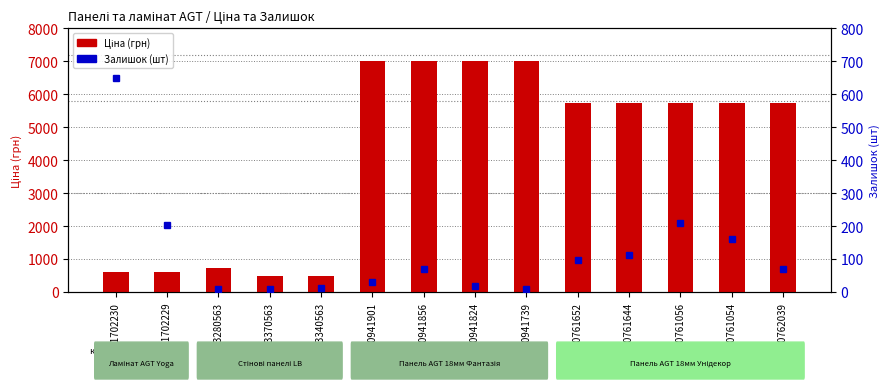

Is the value of Залишок (шт) at 280762039 greater than the value of Ціна (грн) at 271702229?

No